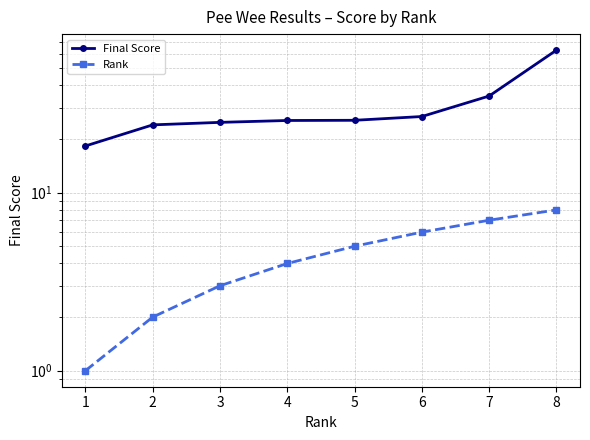

Reading right to left, what are all the values shown in this chart?

Final Score: 8=63.1	7=34.9	6=26.8	5=25.5	4=25.4	3=24.8	2=24.0	1=18.3
Rank: 8=8.0	7=7.0	6=6.0	5=5.0	4=4.0	3=3.0	2=2.0	1=1.0